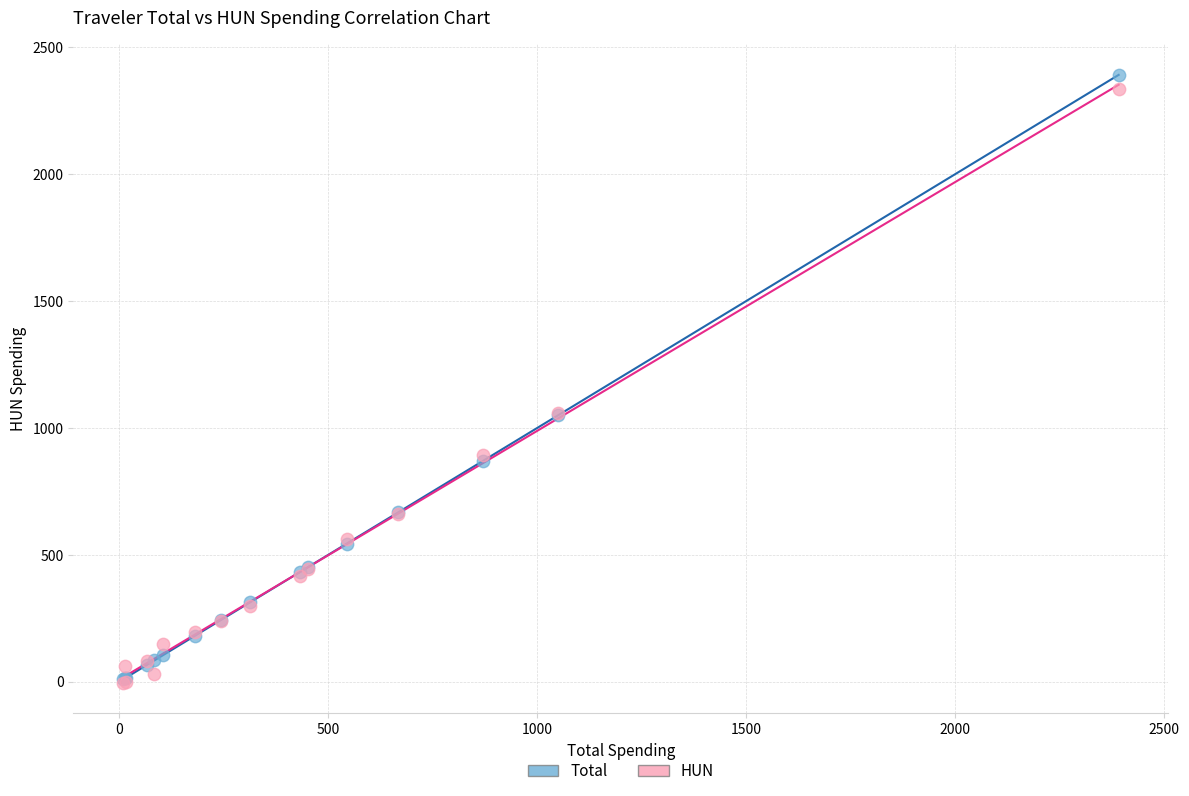

Which series reaches the maximum Y coordinate?

Total